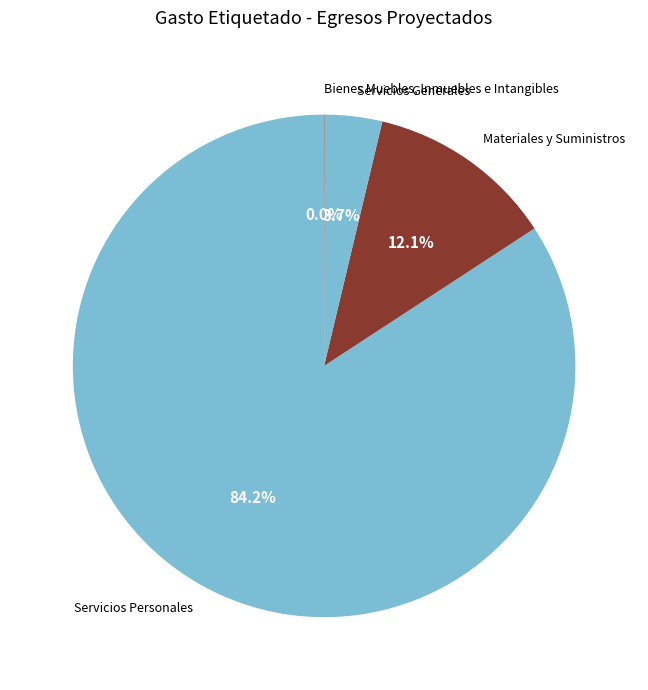

What is the total percentage of Servicios Generales and Materiales y Suministros?

15.8%